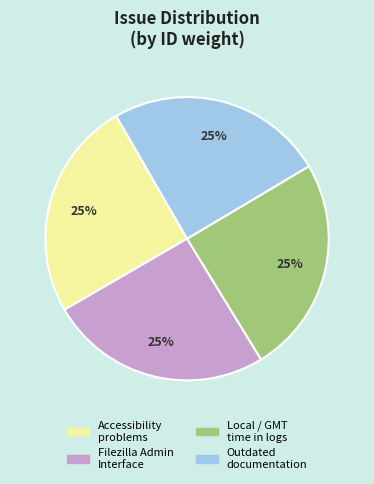

Is there a majority slice in this chart?

No